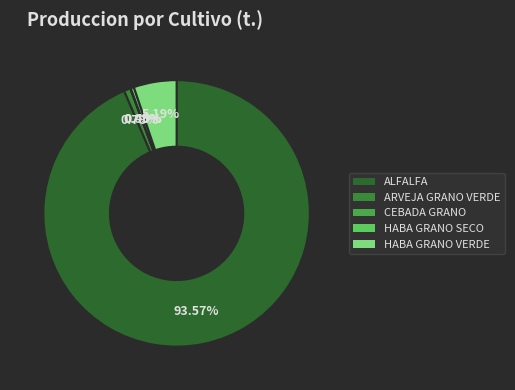

To the nearest percent, what is the difference between the largest and smallest slice percentages?

94%